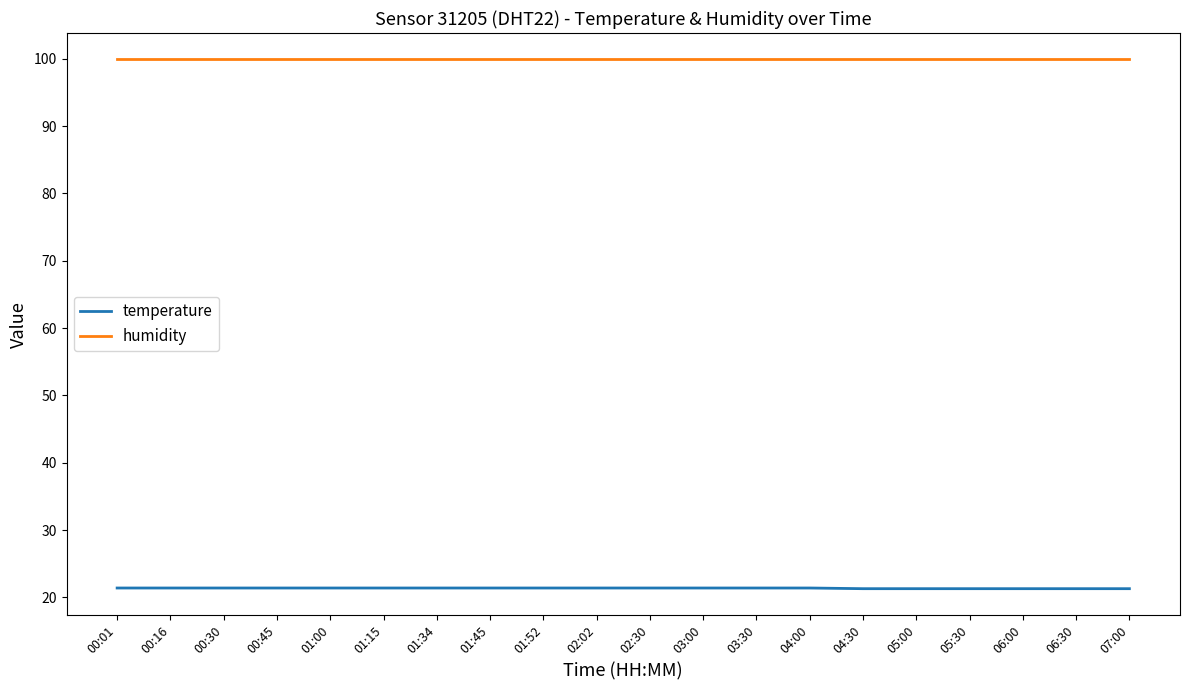

What is the spread (max minus min) of values at 03:30?

78.5